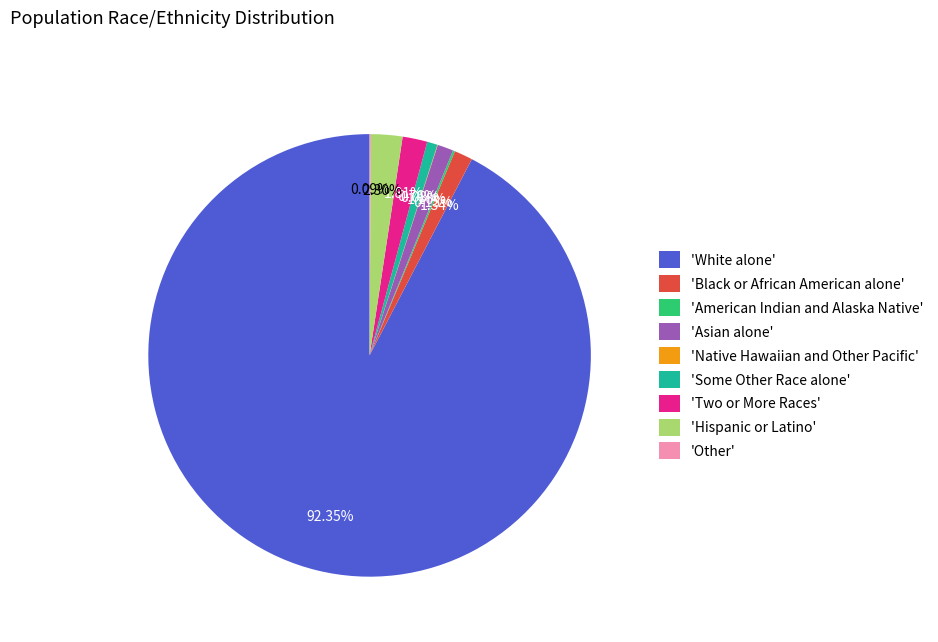

Which has a higher value, 'White alone' or 'Asian alone'?

'White alone'